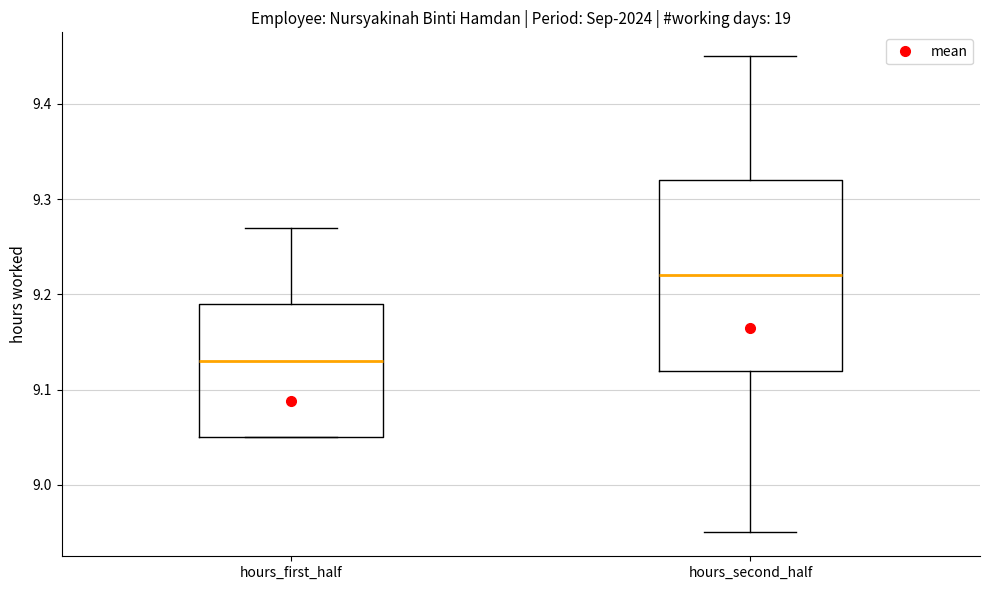

Comparing the boxes themselves (not the whiskers), which one is the tallest?

hours_second_half